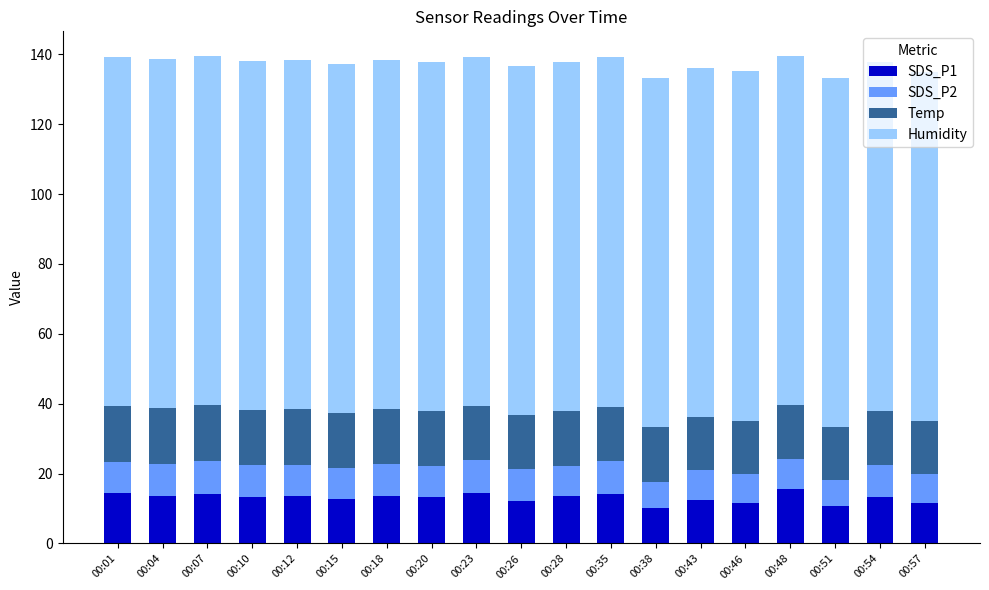

What is the lowest value of the SDS_P1 series?

10.1